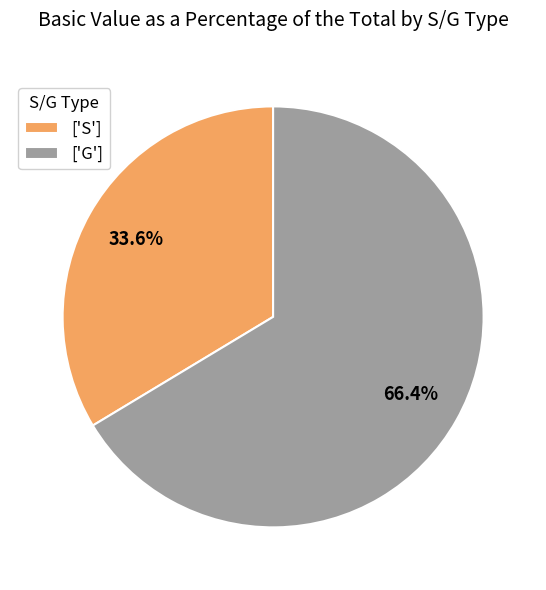

Rank the categories by value from highest to lowest.

['G'], ['S']